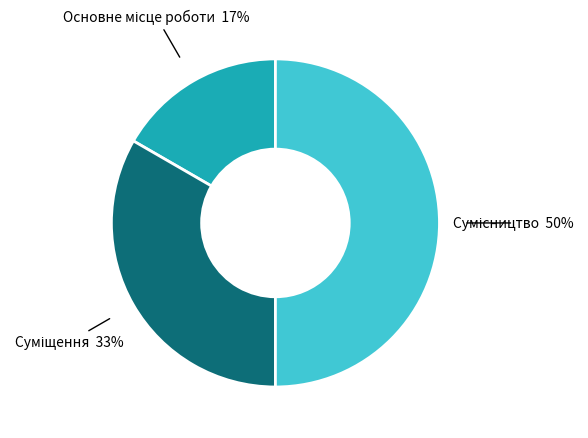

To the nearest percent, what is the difference between the largest and smallest slice percentages?

33%